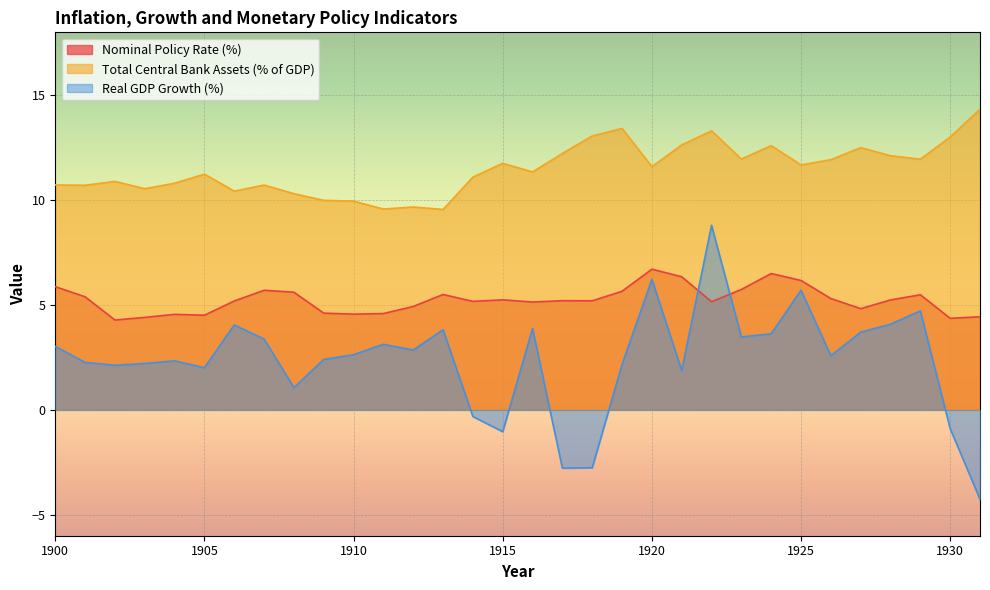

Is it true that Nominal Policy Rate (%) equals 8.9 at 1916?

False